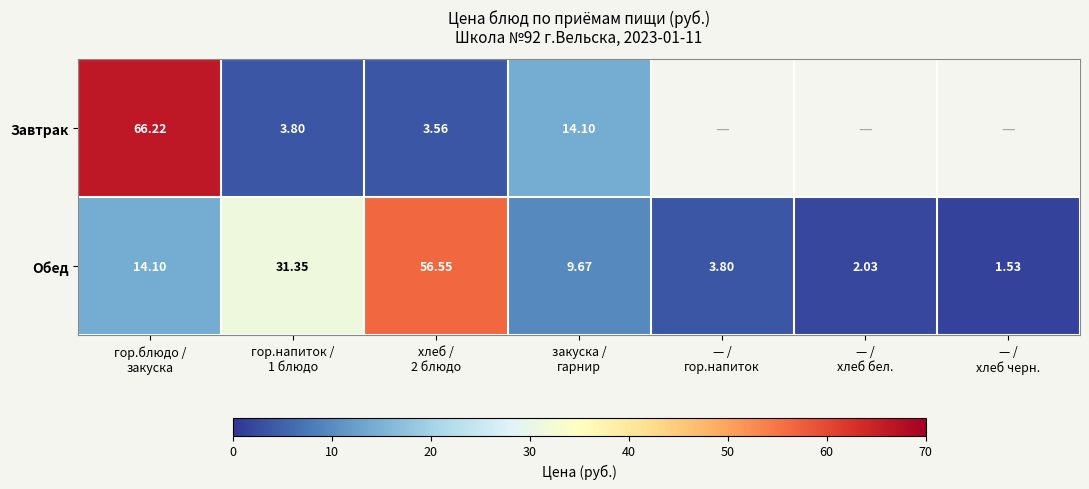

Which has a higher value, гор.напиток /
1 блюдо or закуска /
гарнир?

закуска /
гарнир